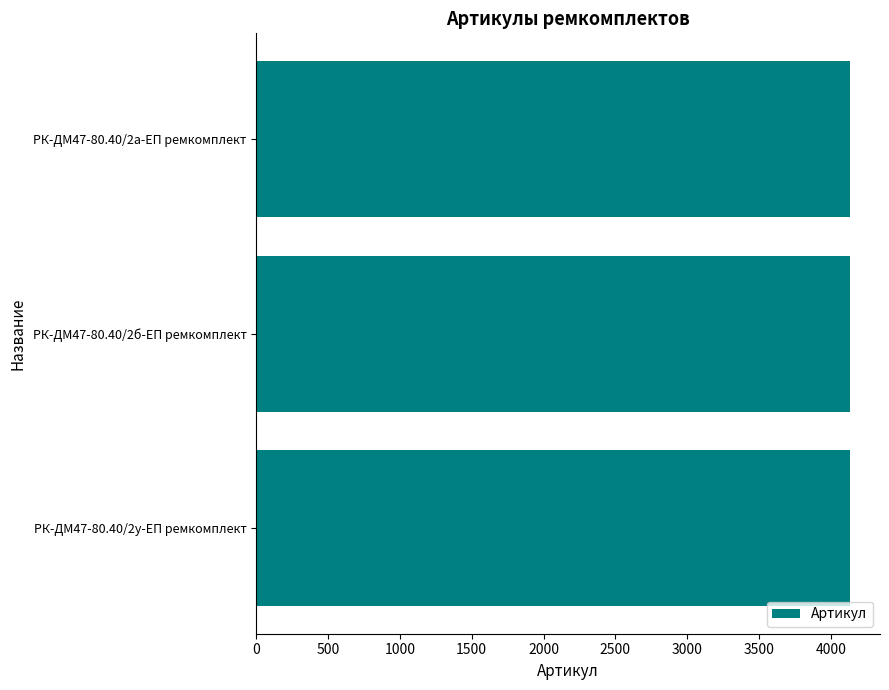

Are the bars grouped side by side (vs. stacked)?

No